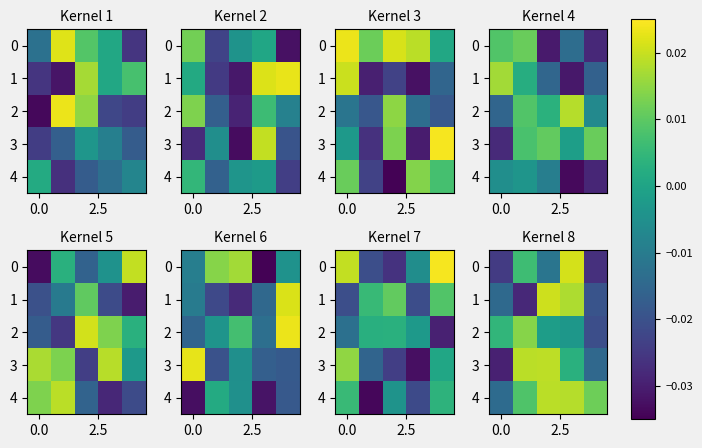

How many positive values does the 2 series have?

2